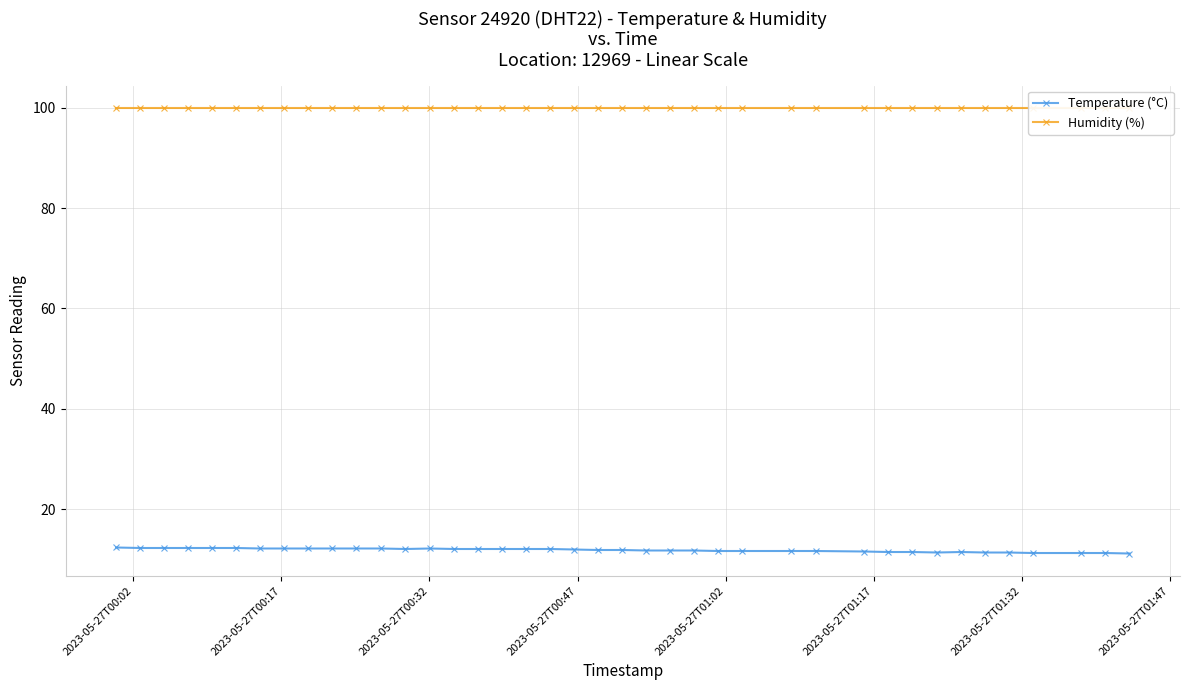

What is the smallest value displayed?

11.2